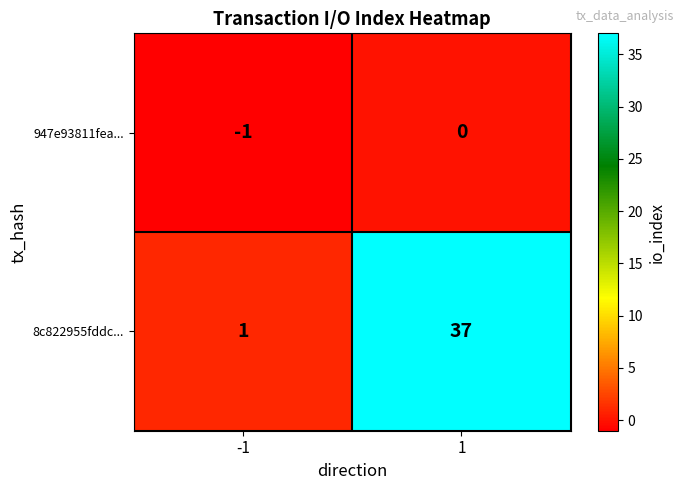

The value of 8c822955fddc... at 1 is 57. True or false?

False